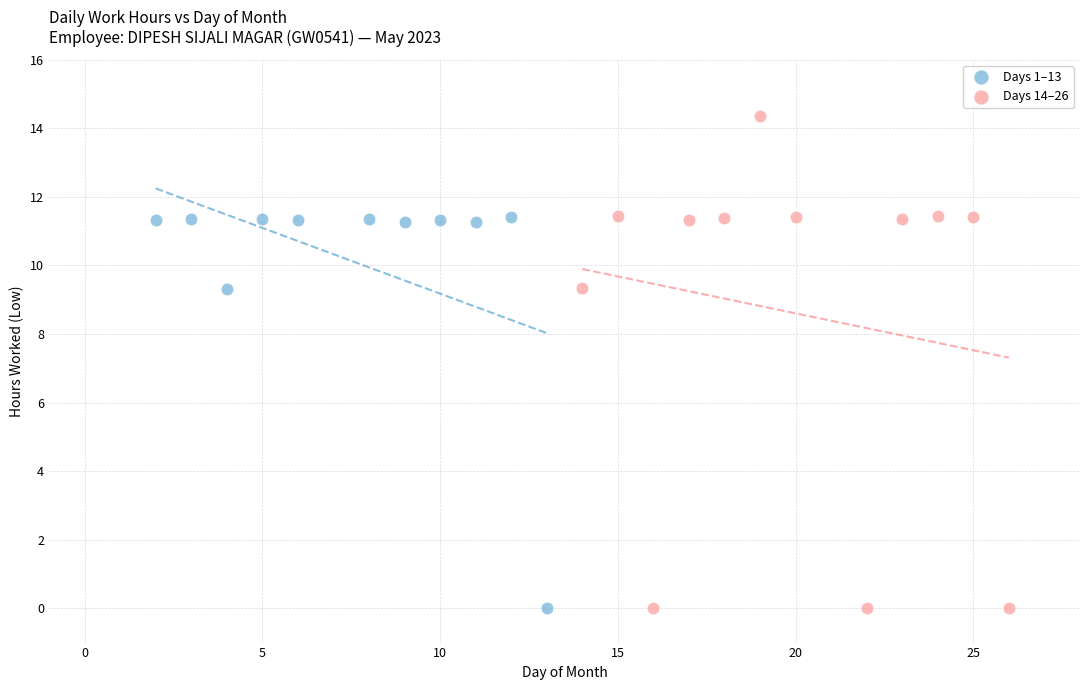

Which series reaches the maximum Y coordinate?

Days 14–26